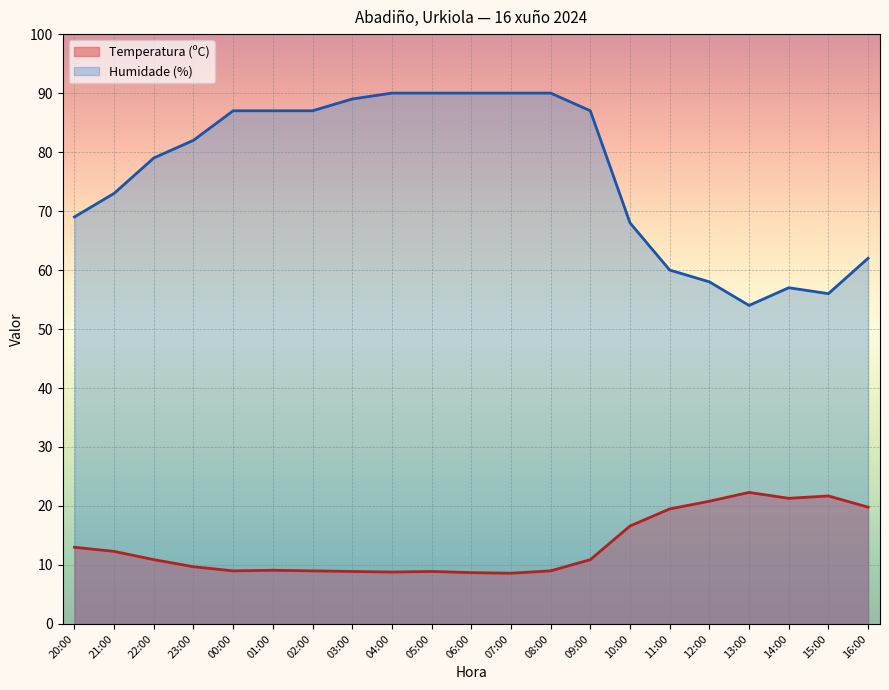

What is the maximum value shown in the chart?

90.0